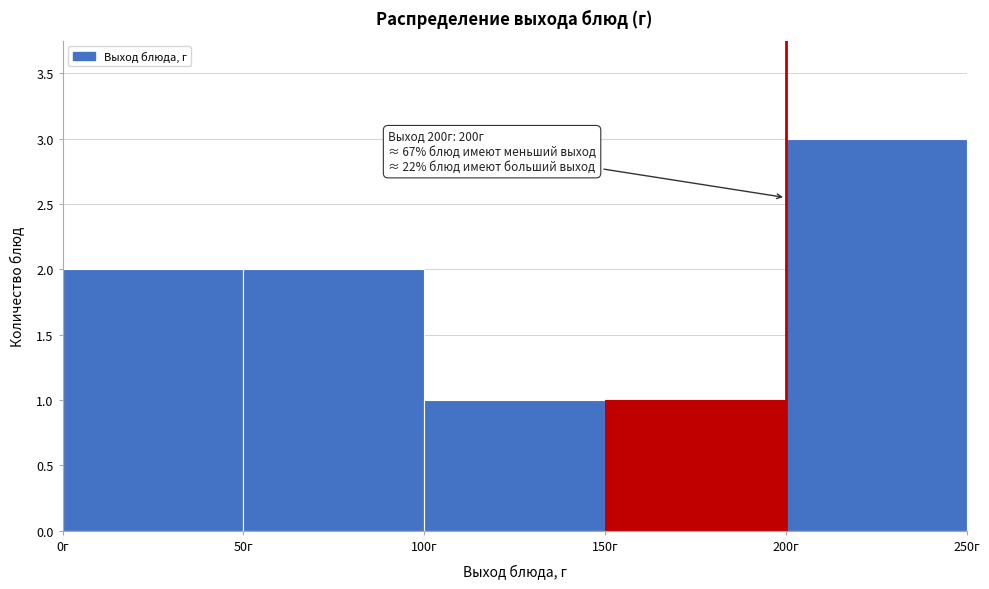

Which range on the x-axis has the tallest bar?

200 to 250